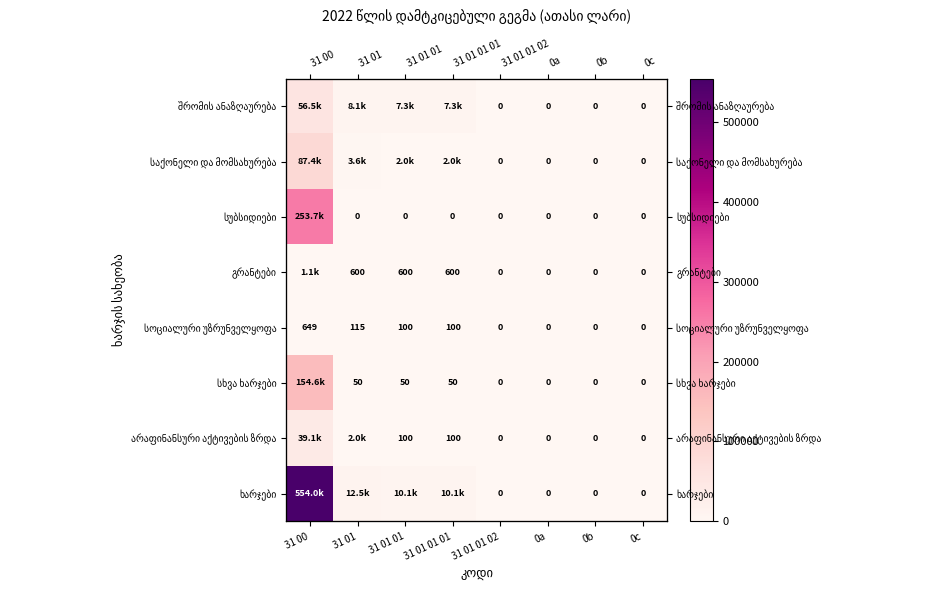

At 0b, list the series in order from largest to smallest.

შრომის ანაზღაურება, საქონელი და მომსახურება, სუბსიდიები, გრანტები, სოციალური უზრუნველყოფა, სხვა ხარჯები, არაფინანსური აქტივების ზრდა, ხარჯები